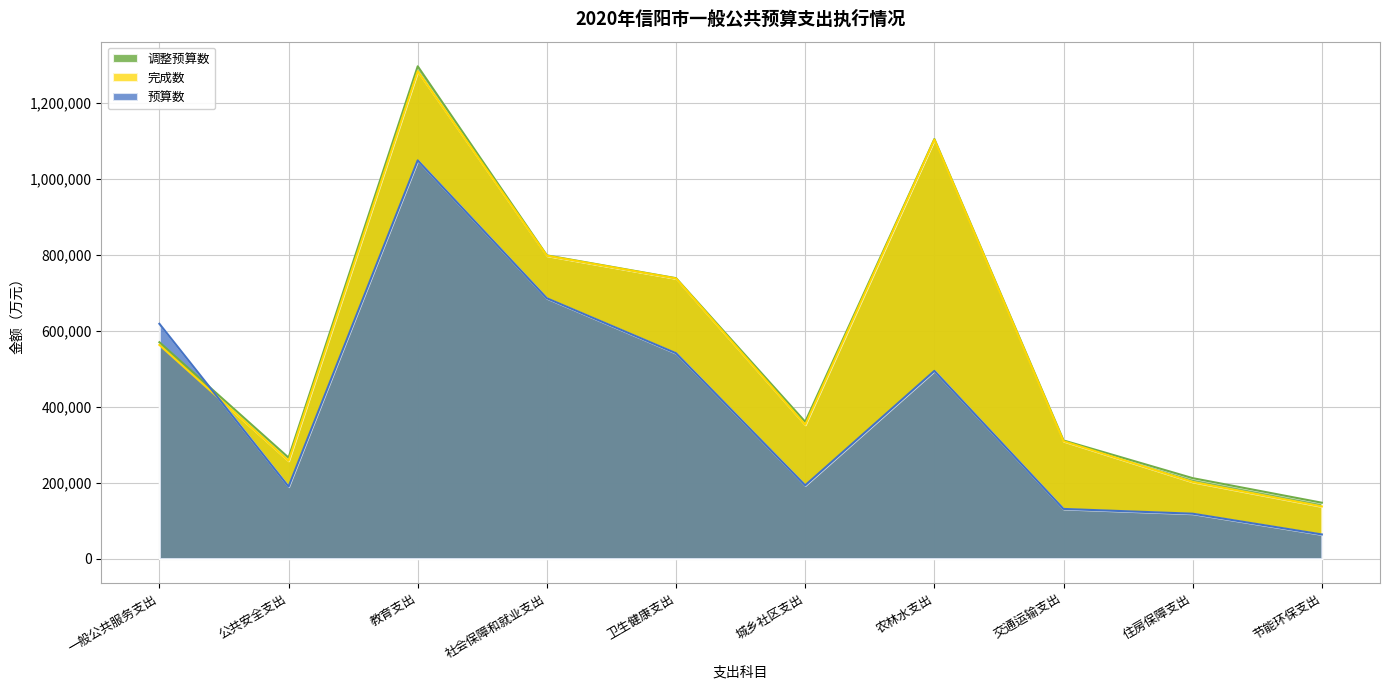

What is the label of the 9th point from the right?

公共安全支出